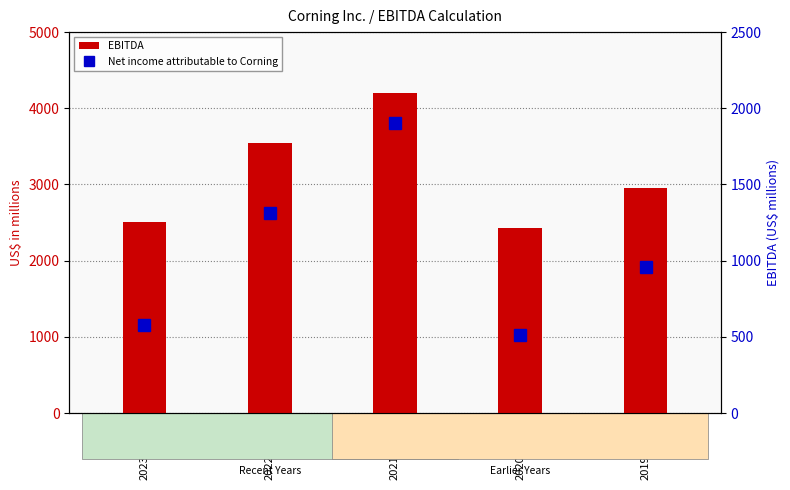

At how many categories does at least one series exceed 2655?

3